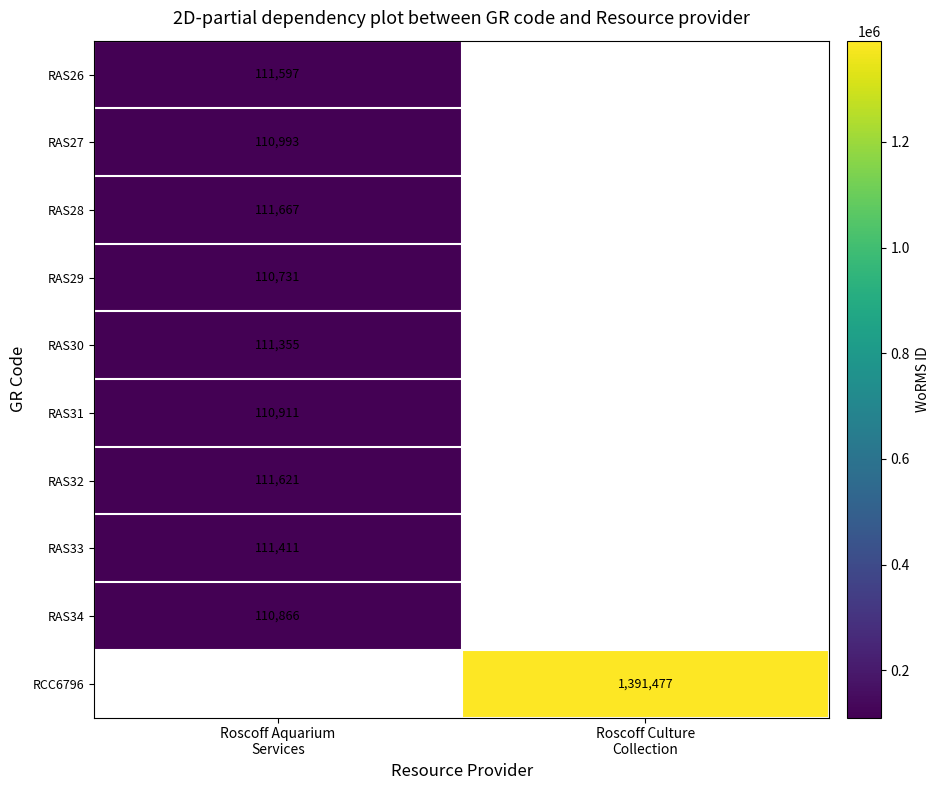

Count the number of categories in the chart.

2